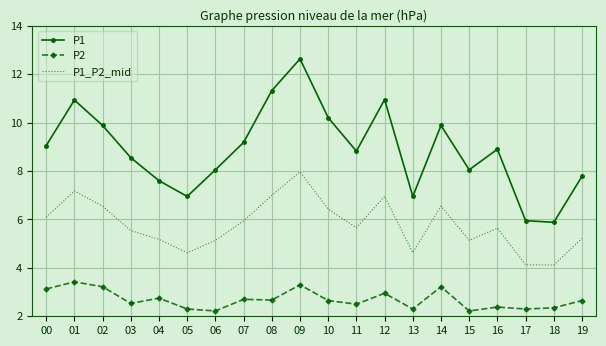

What is the average value of the P2 series?

2.7